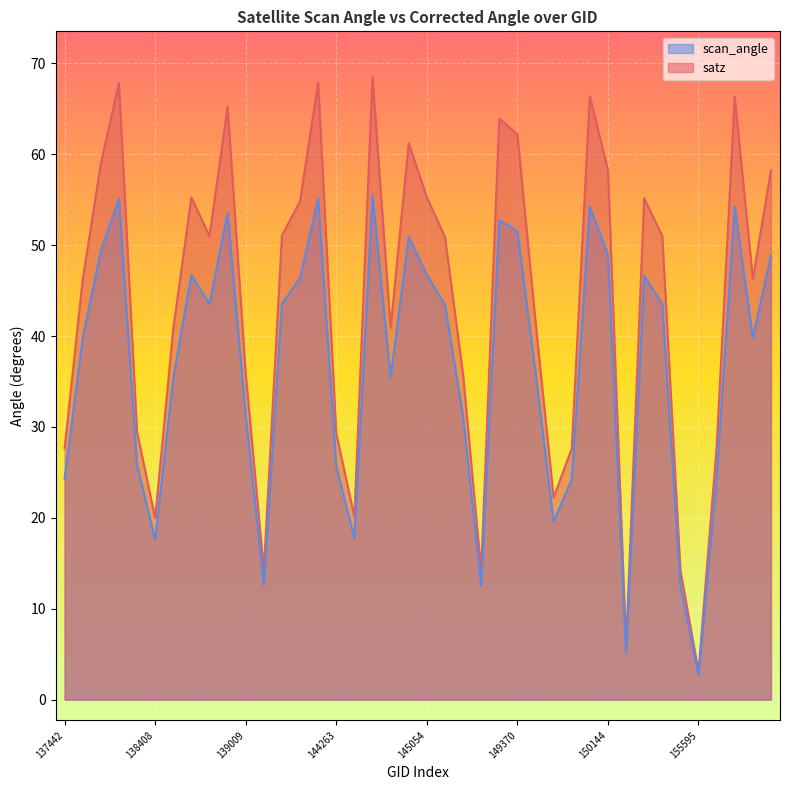

Where does the satz series first go above 50?

137822